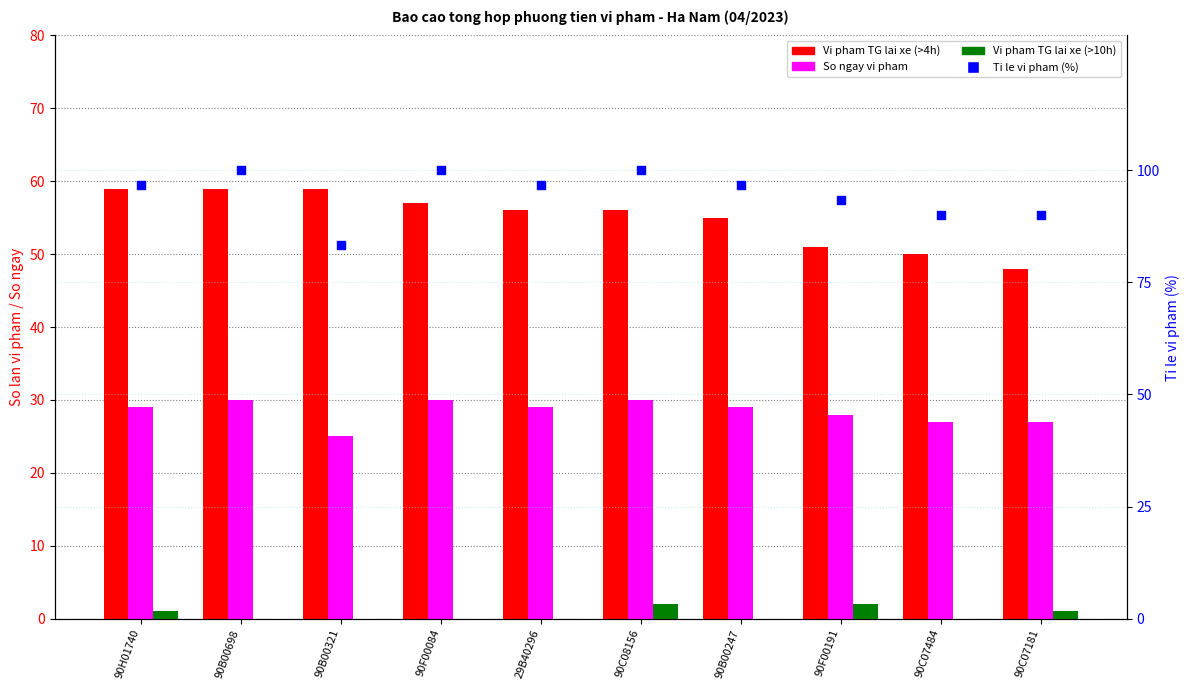

Which series has the largest total across all categories?

Ti le vi pham (%)